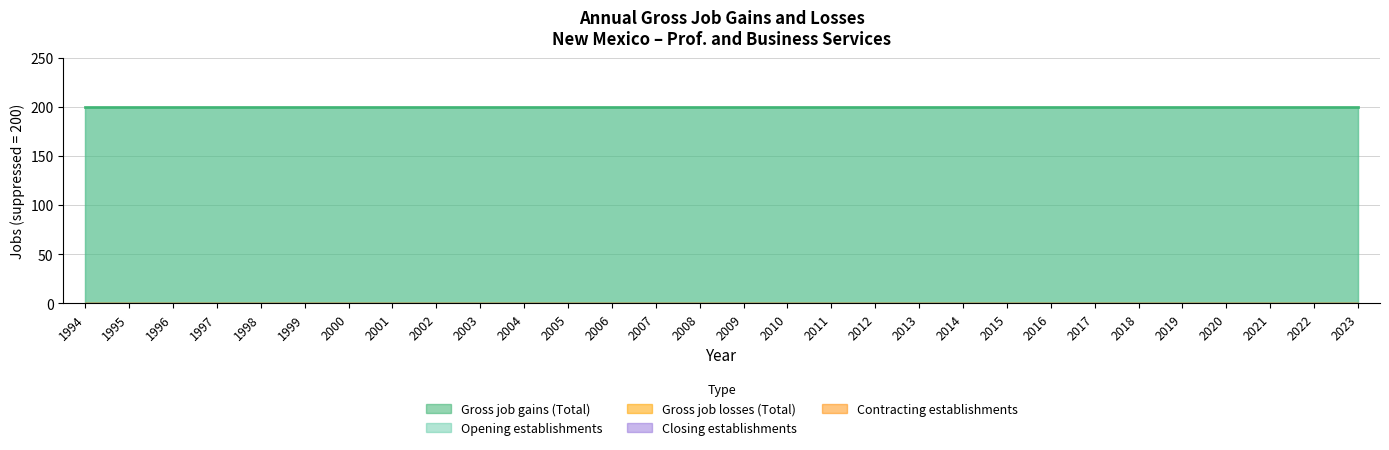

True or false: Contracting establishments and Gross job losses (Total) intersect in this chart.

False